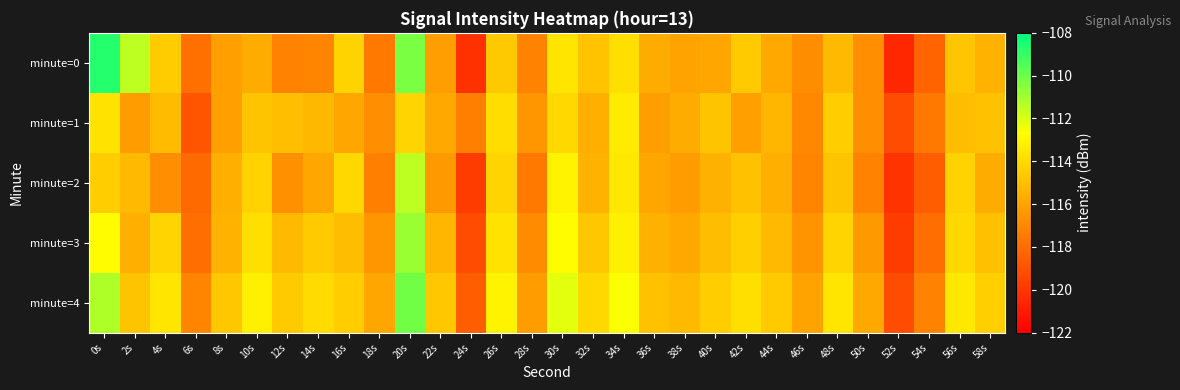

At which category is the sum across all series the highest?

20s